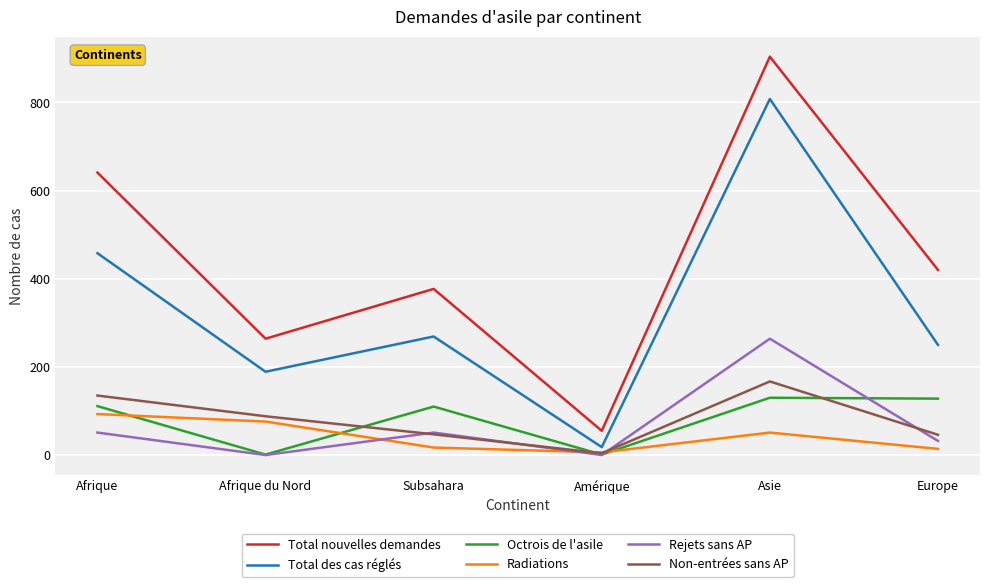

True or false: Total nouvelles demandes and Octrois de l'asile intersect in this chart.

False